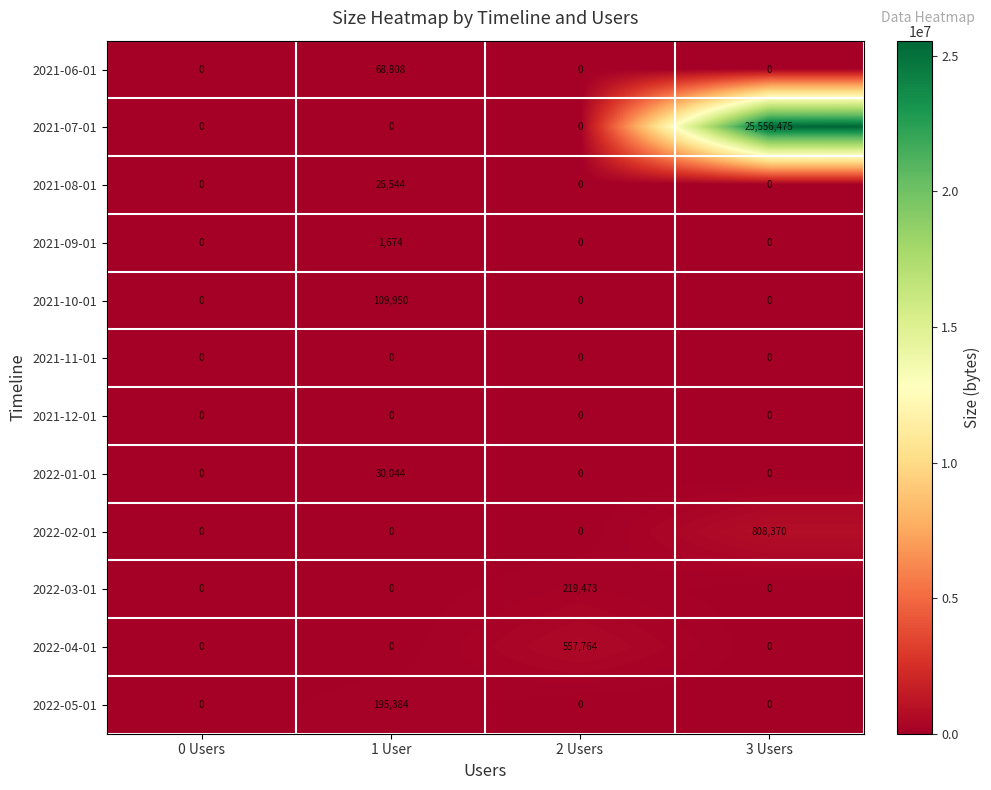

Which series has the largest range (max minus min)?

2021-07-01